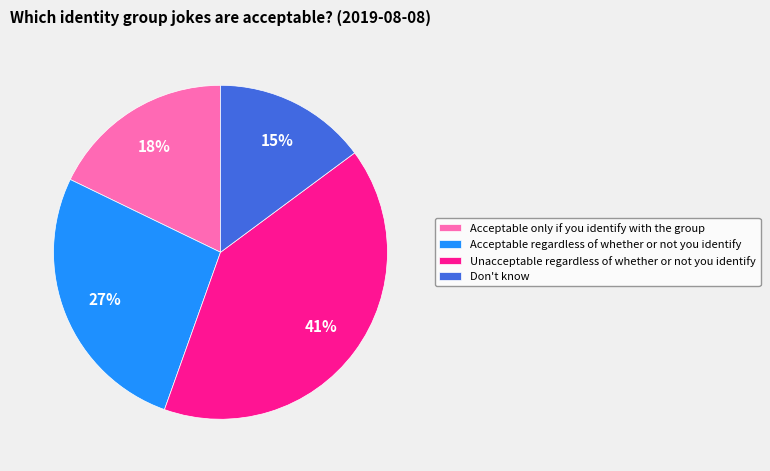

Count the number of slices in the pie.

4